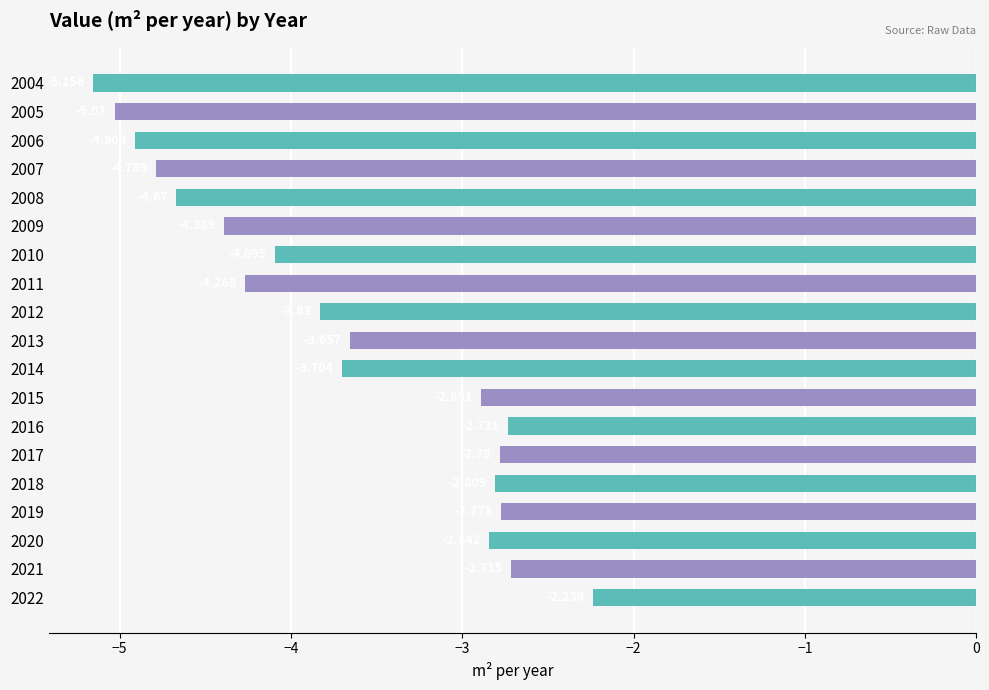

Does the chart contain any negative values?

Yes